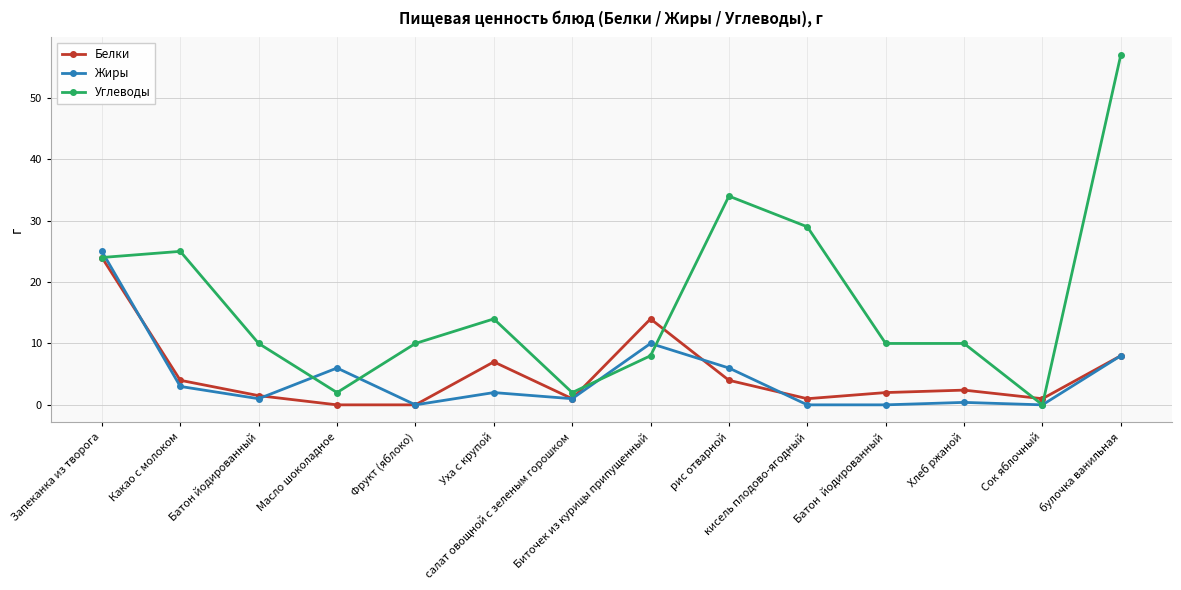

The Белки series shows 24.0 at Запеканка из творога. True or false?

True